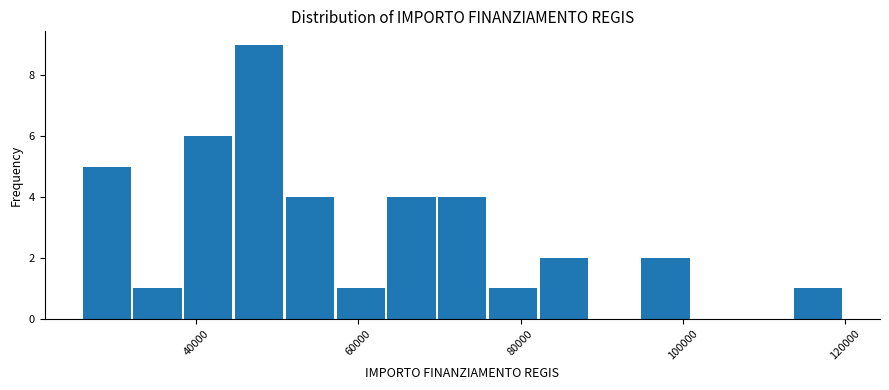

Read against the x-axis, roughly where is the centre of the tallest bar?

48000